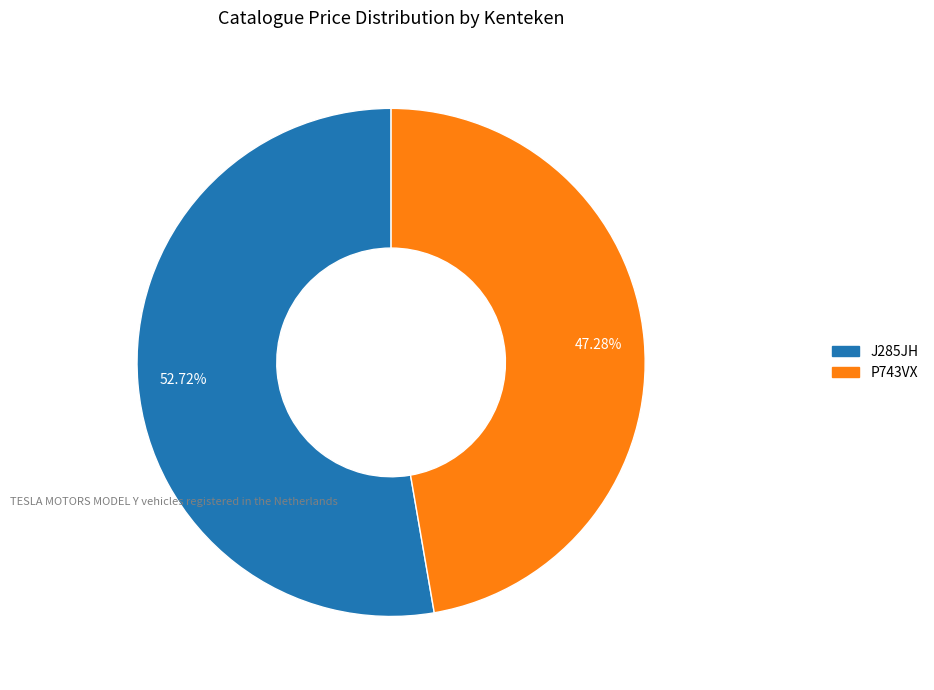

To the nearest percent, what is the difference between the P743VX and J285JH slice percentages?

5%